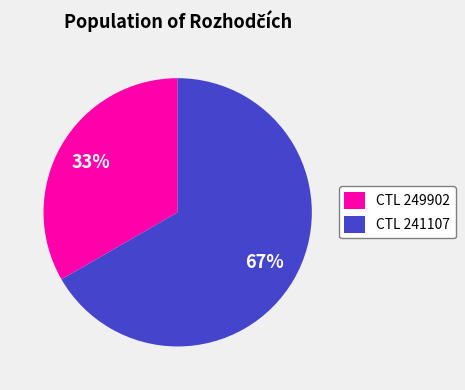

Does any single category account for the majority?

Yes